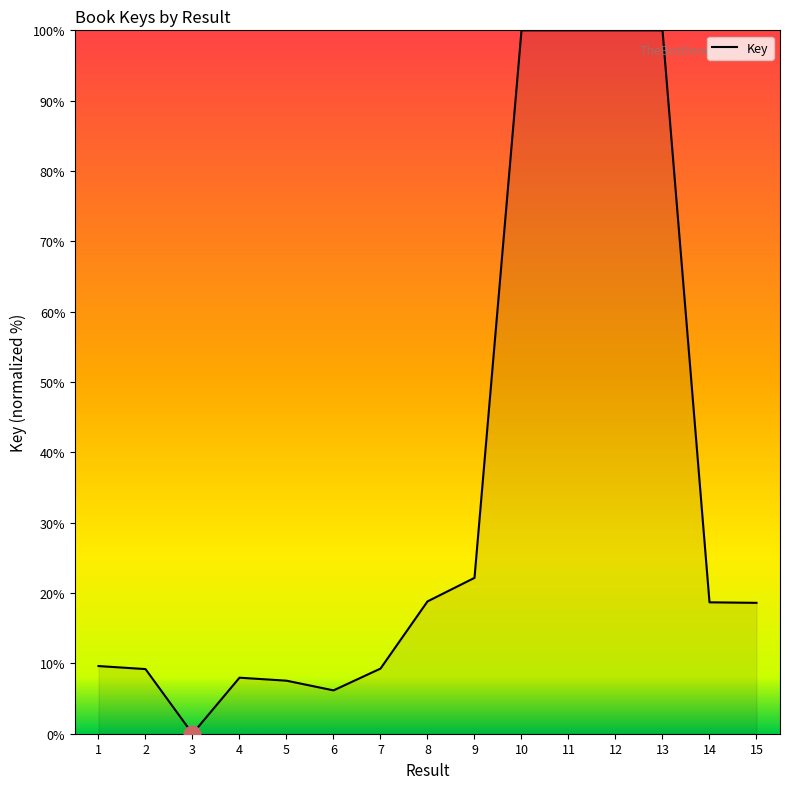

How many distinct data groups are displayed?

1